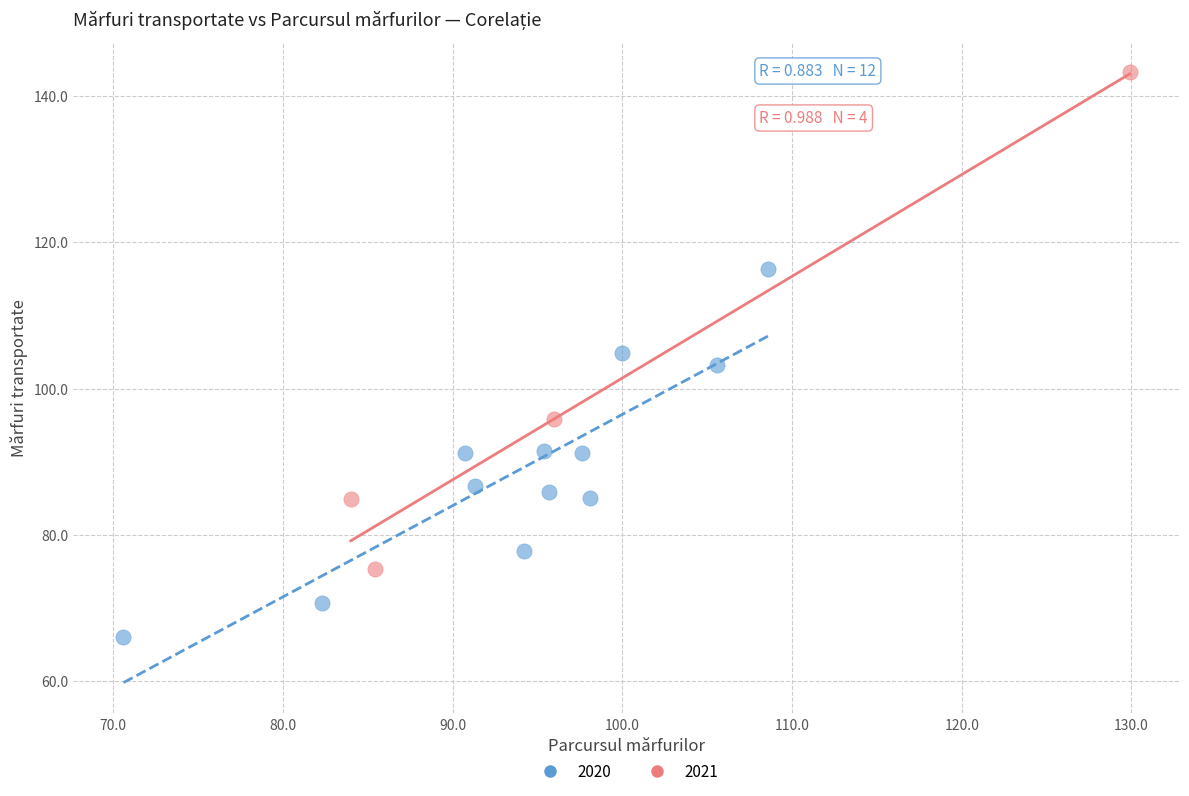

Which series has the largest Y range (max minus min)?

2021